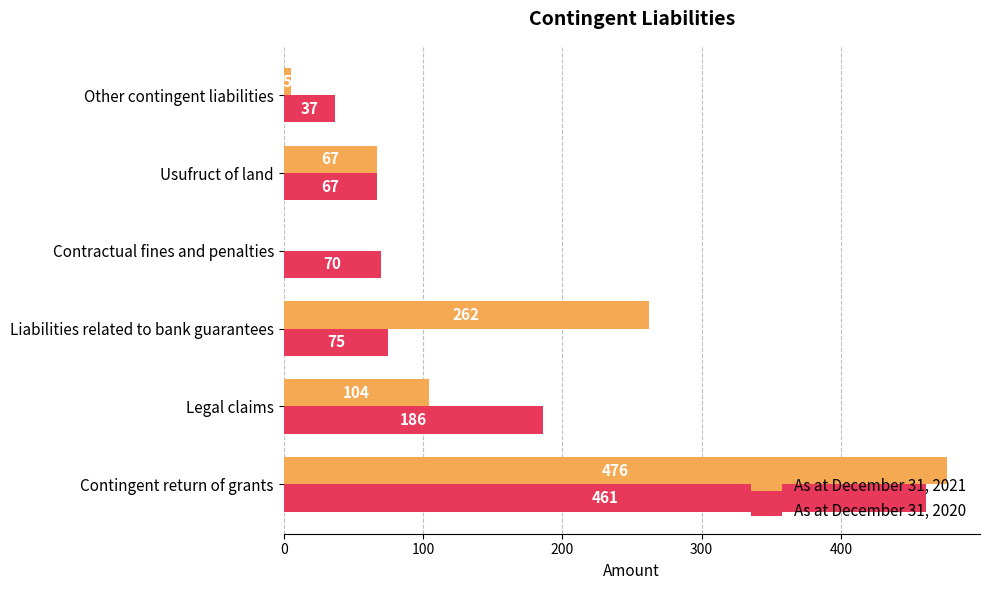

At which label is As at December 31, 2020 closest to 249?

Legal claims